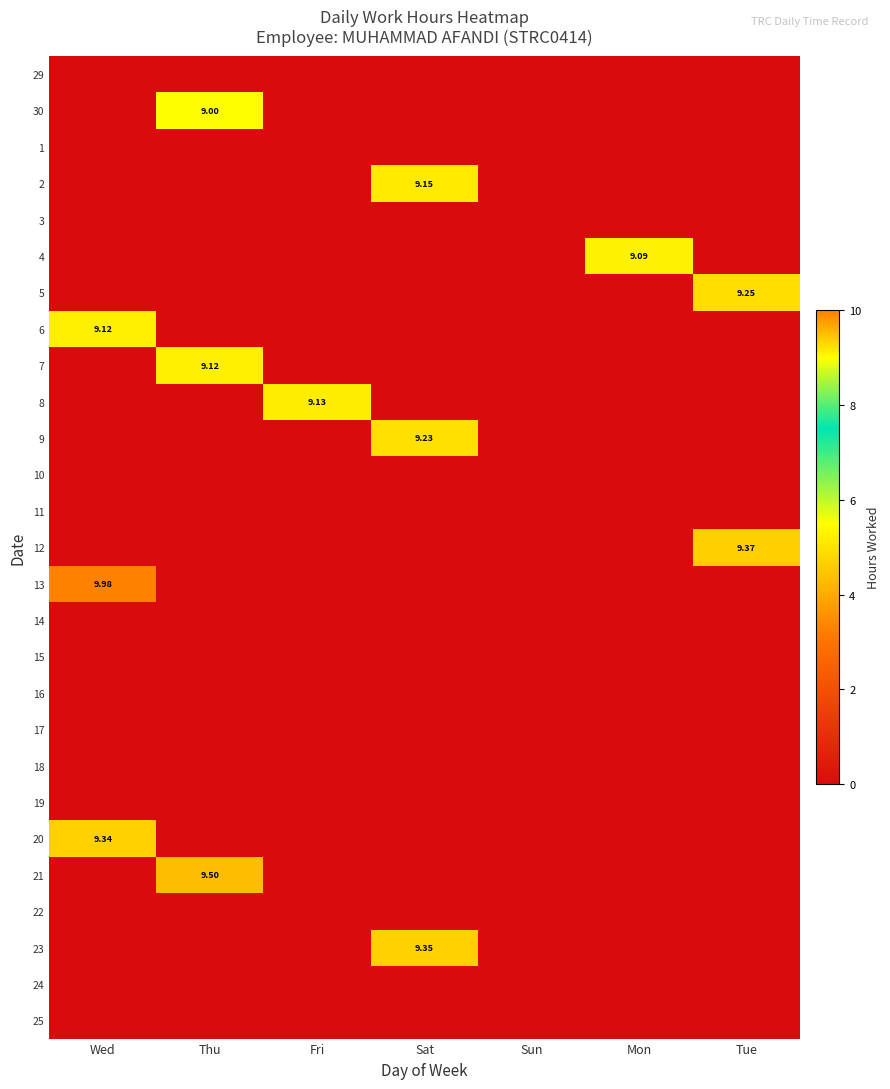

List the labels in order of 11 value, smallest first.

Wed, Thu, Fri, Sat, Sun, Mon, Tue